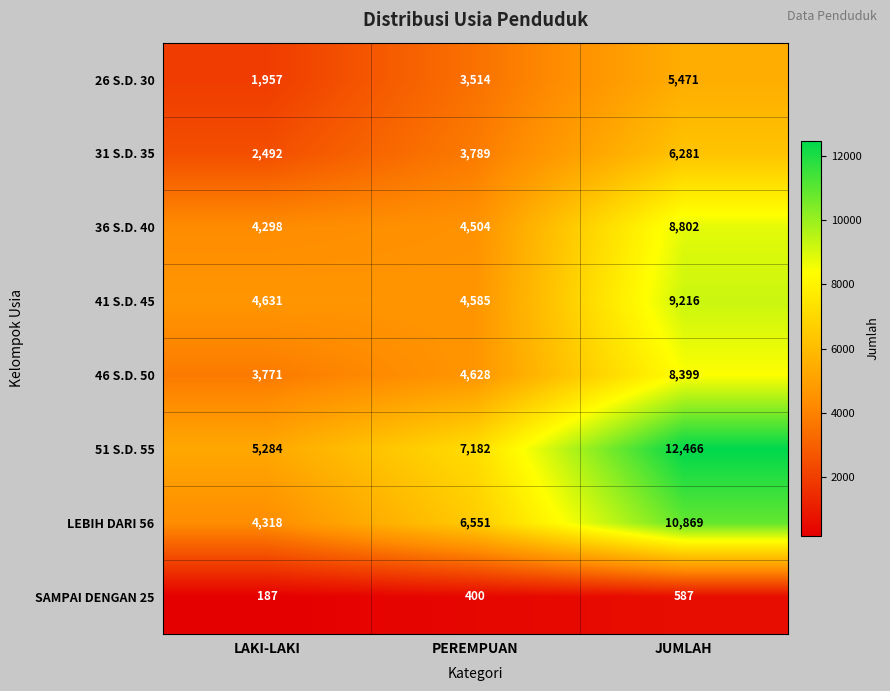

True or false: 26 S.D. 30 has a value of 841 at LAKI-LAKI.

False